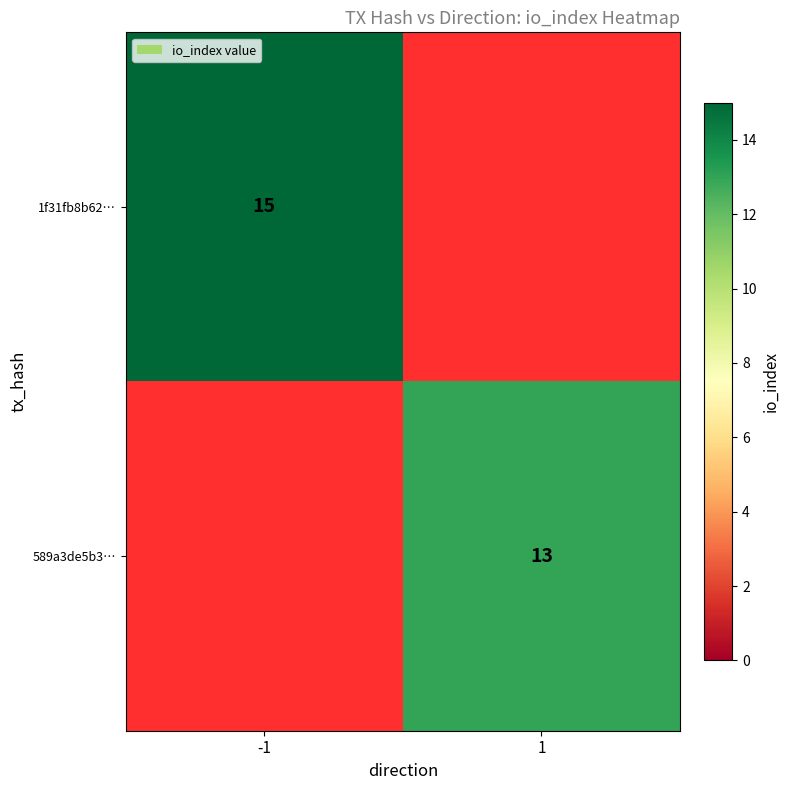

Is the value of 589a3de5b3… at 1 greater than the value of 1f31fb8b62… at -1?

No